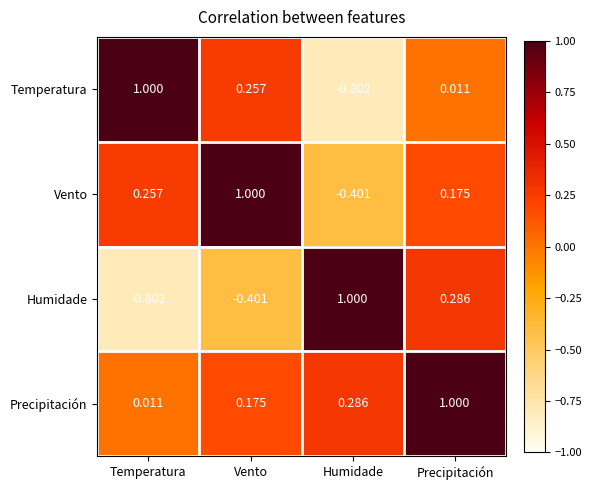

At which category is the sum across all series the highest?

Precipitación